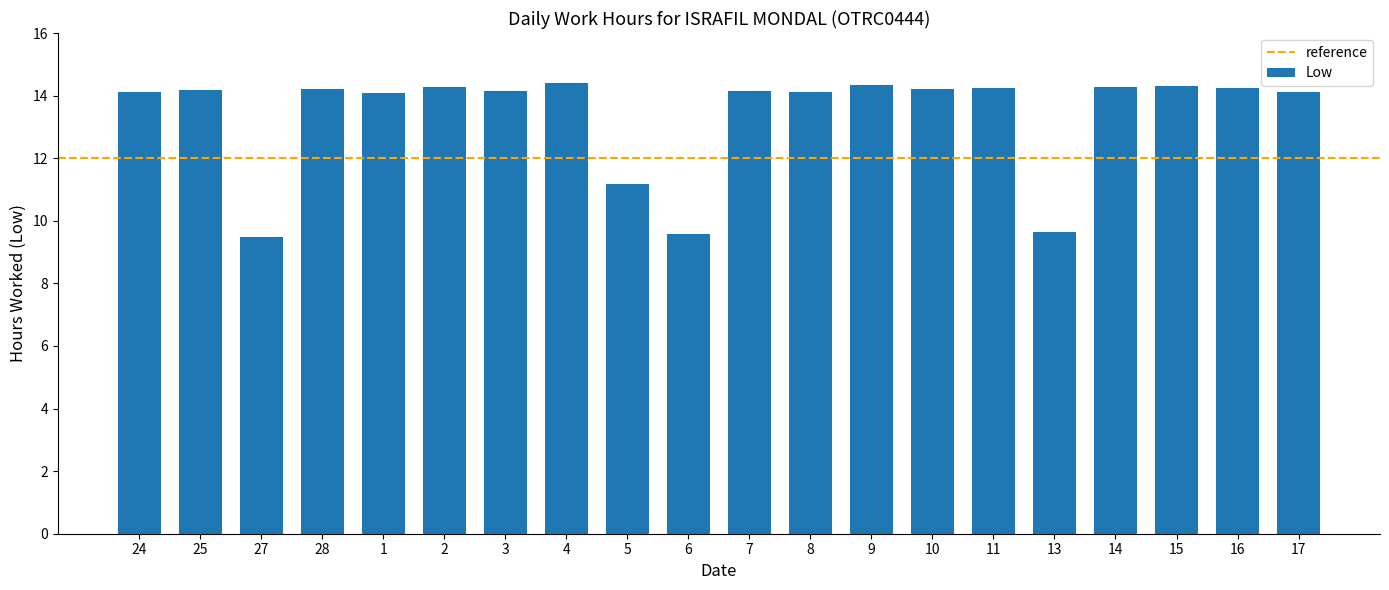

What value does the data have at 6?

9.6